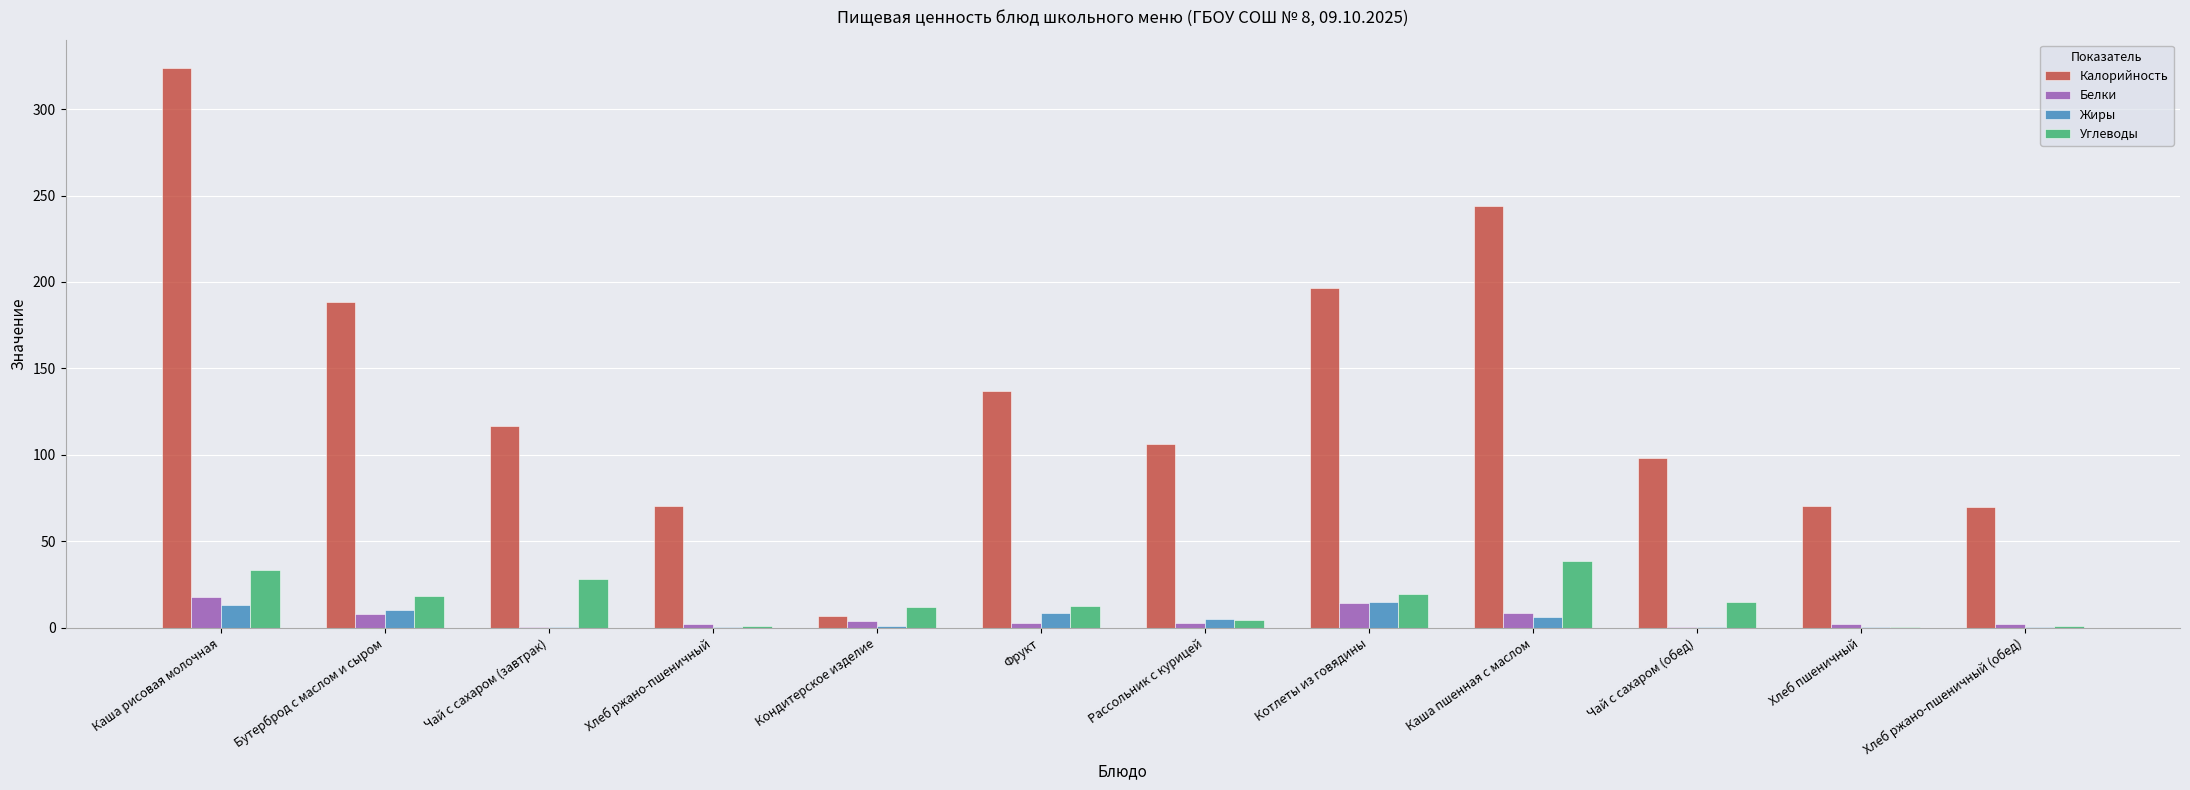

What is the sum of all Углеводы values?

184.2